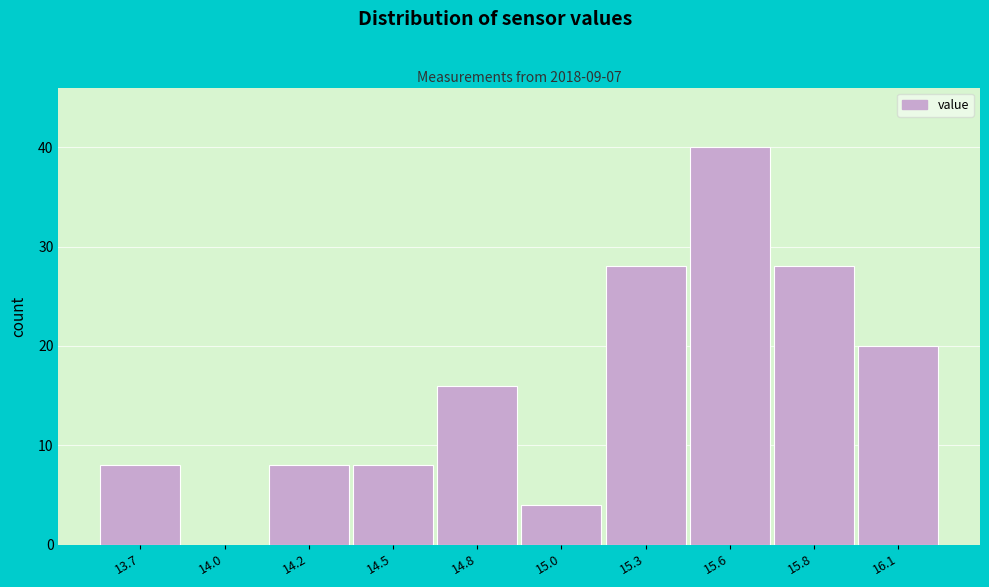

Reading left to right, transcribe all the data shown in this chart.

13.7=8	14.0=0	14.2=8	14.5=8	14.8=16	15.0=4	15.3=28	15.6=40	15.8=28	16.1=20